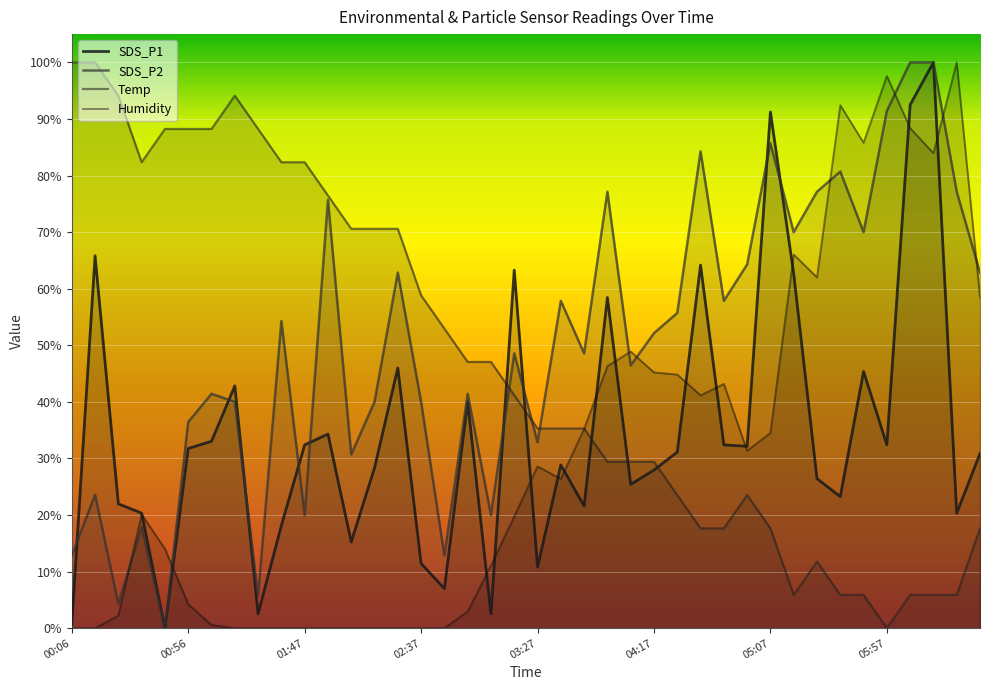

Does the chart display data point markers on the line(s)?

No